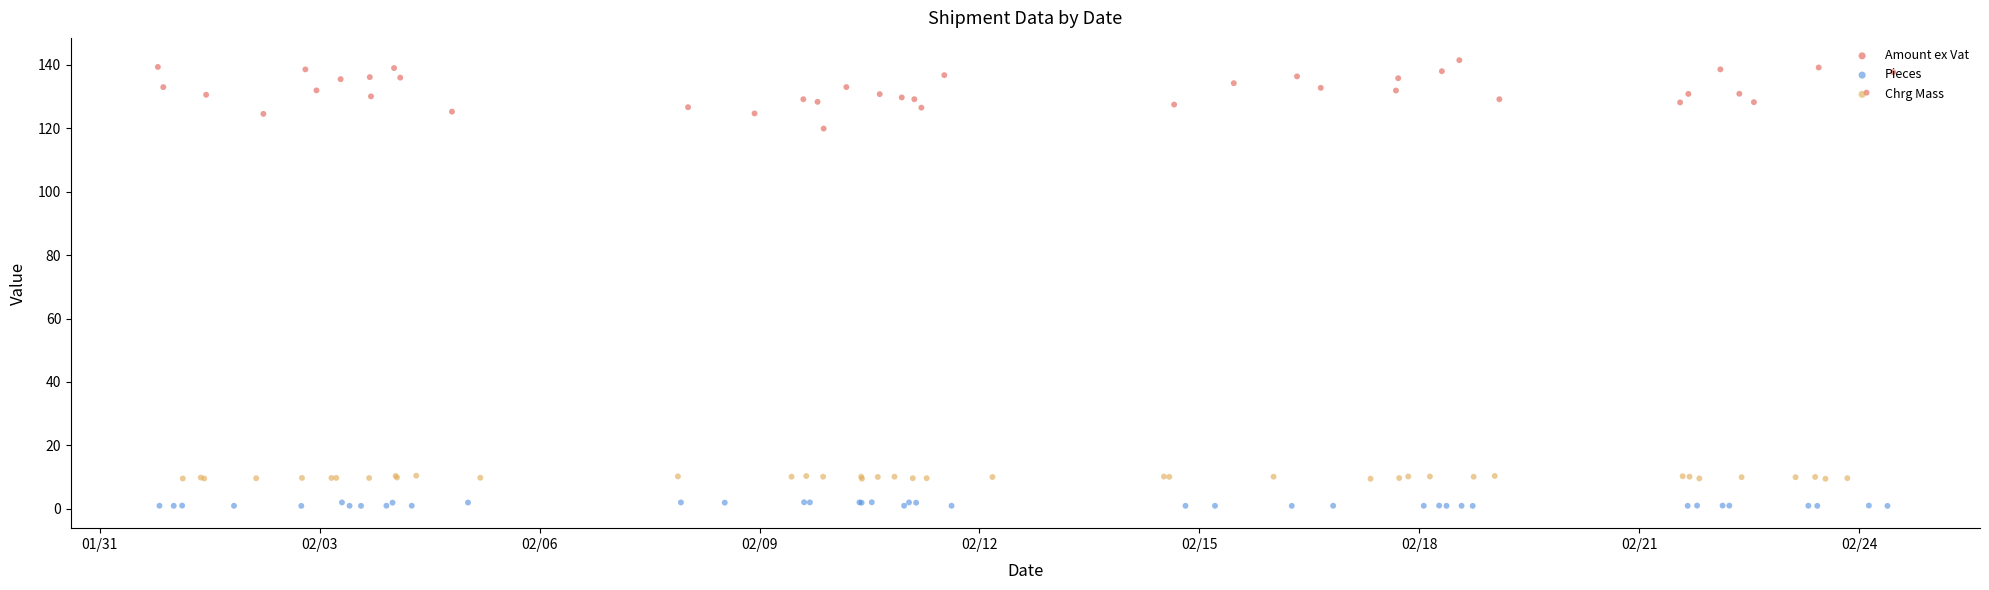

Which series contains the lowest Y value?

Pieces